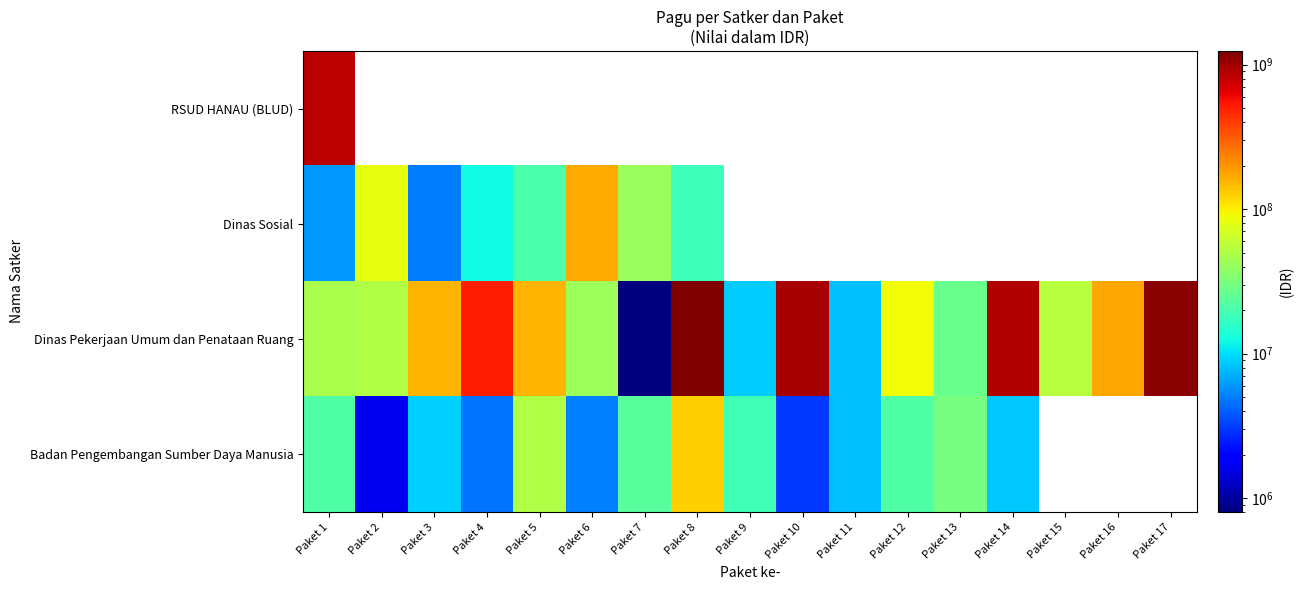

Rank the categories by Dinas Pekerjaan Umum dan Penataan Ruang value from lowest to highest.

Paket 7, Paket 11, Paket 9, Paket 13, Paket 6, Paket 1, Paket 2, Paket 15, Paket 12, Paket 5, Paket 3, Paket 16, Paket 4, Paket 14, Paket 10, Paket 17, Paket 8